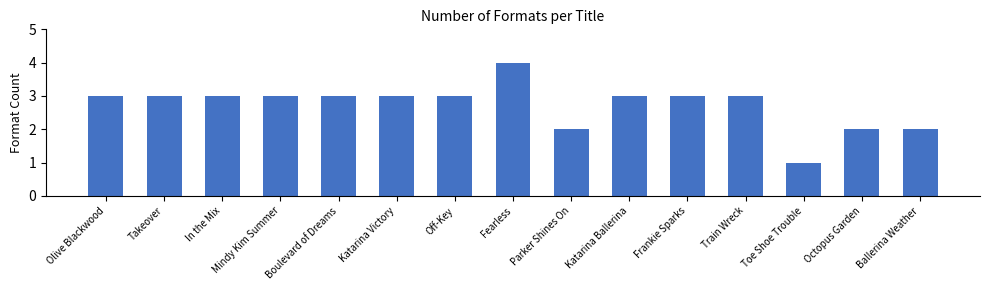

Does the chart contain any negative values?

No